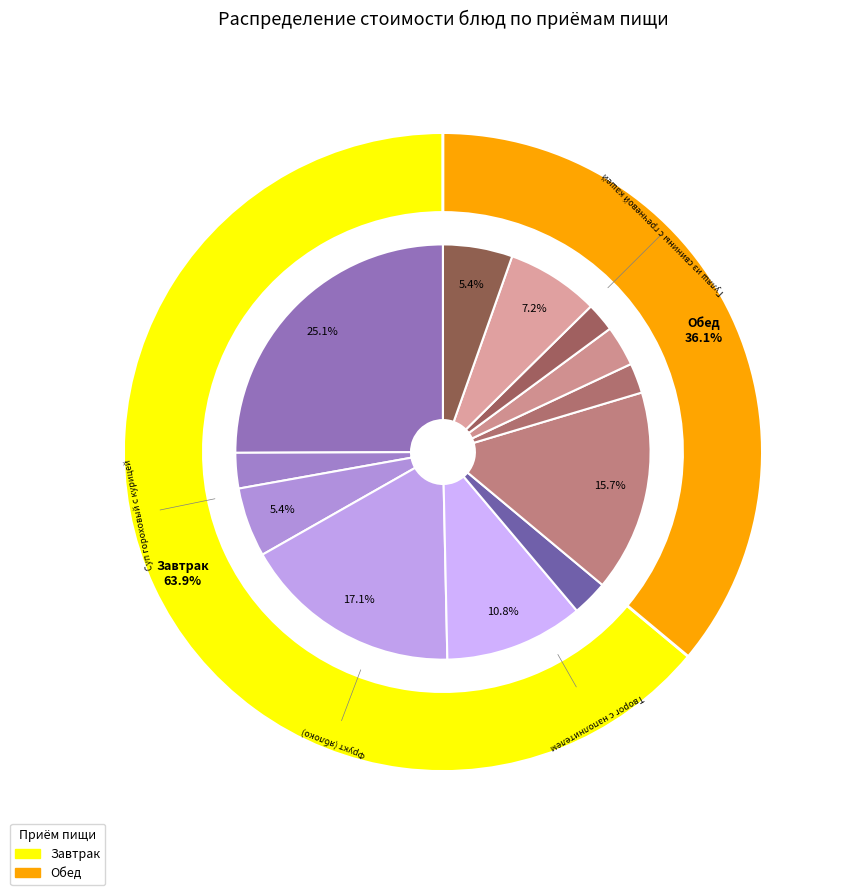

What portion of the pie excludes Печенье весовое?

94.6%